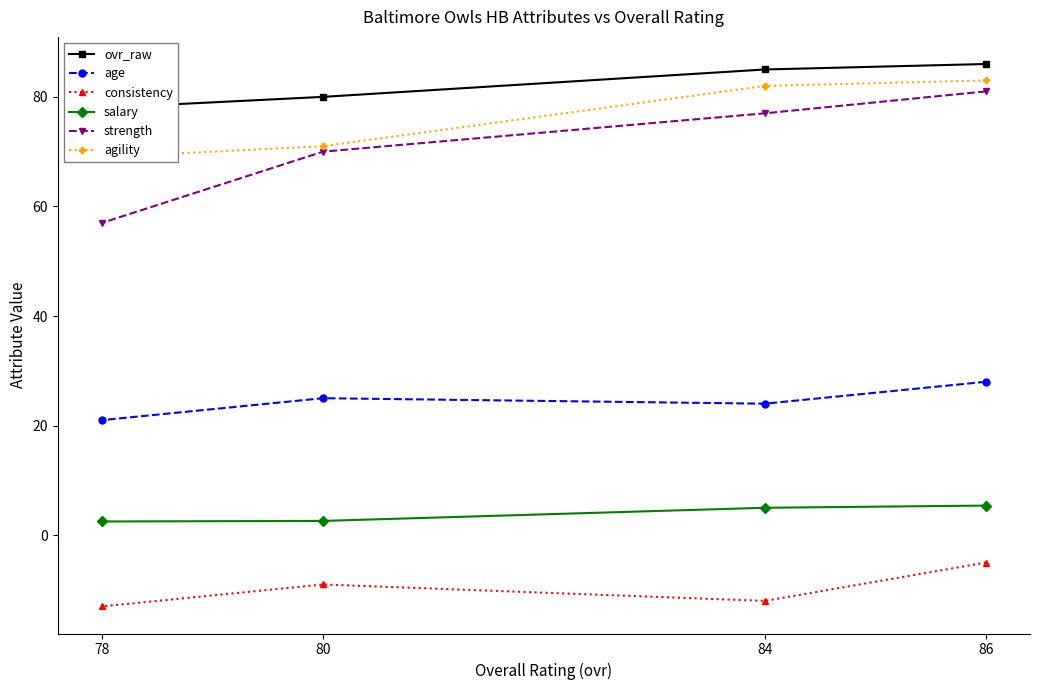

How many lines are shown in the chart?

6